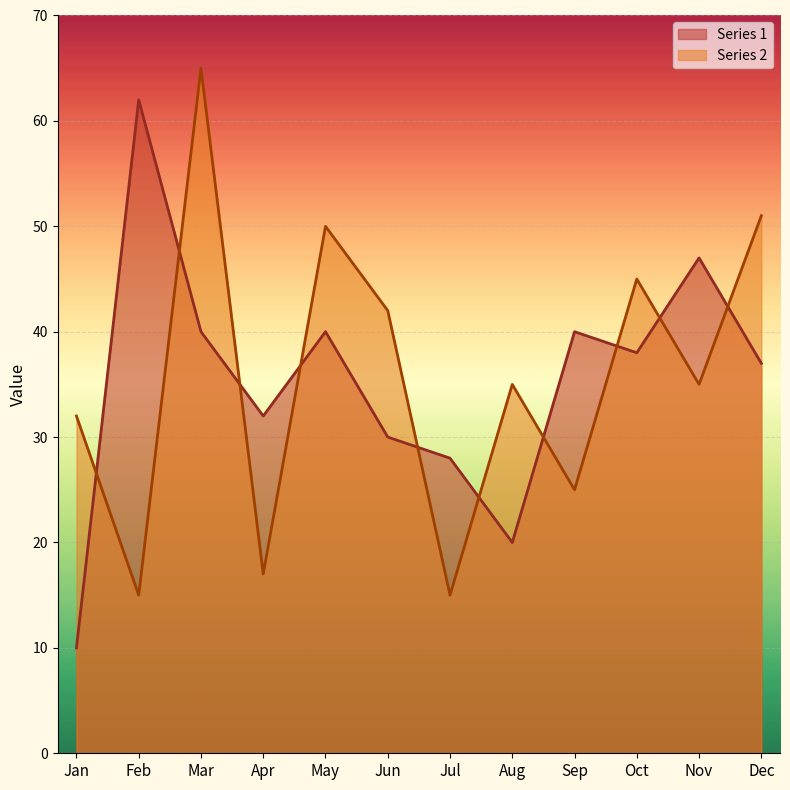

At Feb, list the series in order from smallest to largest.

Series 2, Series 1